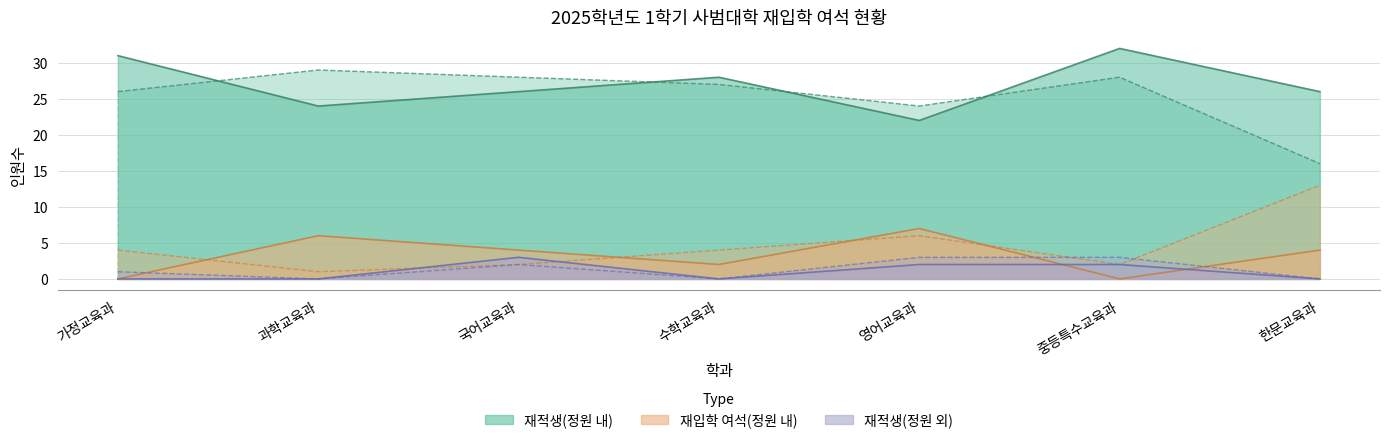

At which label does 재입학 여석(정원 내) 4학년 first exceed 4?

과학교육과